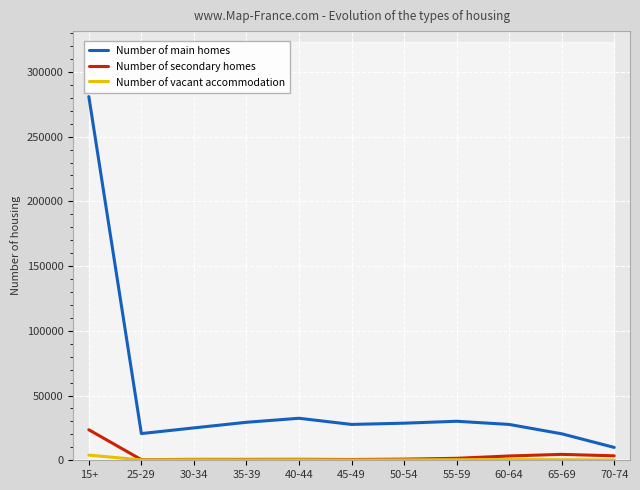

True or false: Number of vacant accommodation has a value of 369 at 45-49.

False